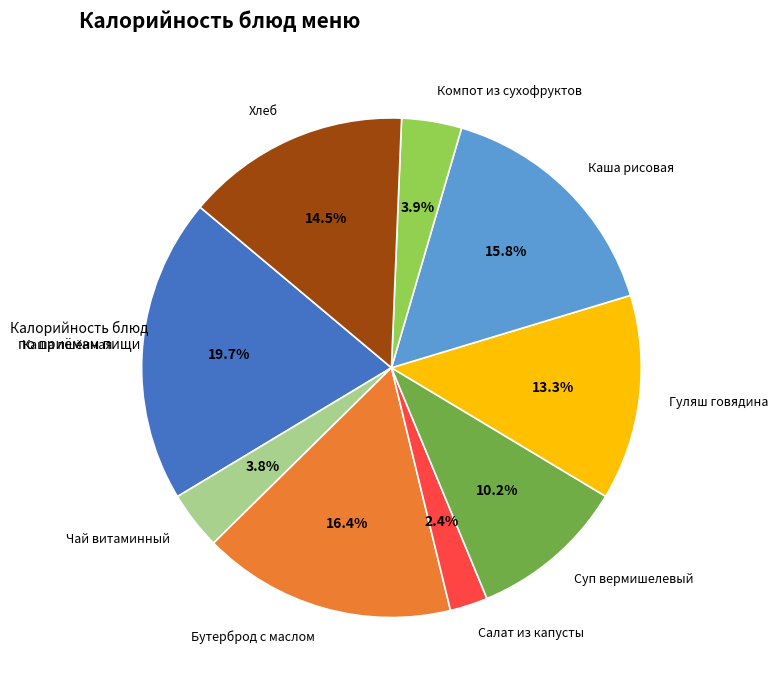

Which slice is the largest?

Каша пшённая